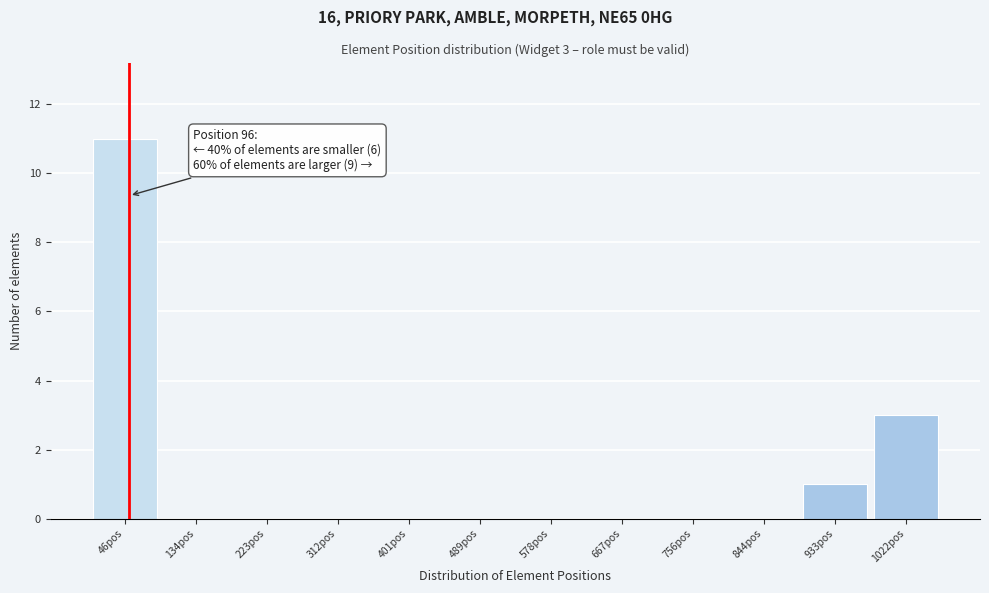

Reading left to right, transcribe all the data shown in this chart.

46pos=11	134pos=0	223pos=0	312pos=0	401pos=0	489pos=0	578pos=0	667pos=0	756pos=0	844pos=0	933pos=1	1022pos=3